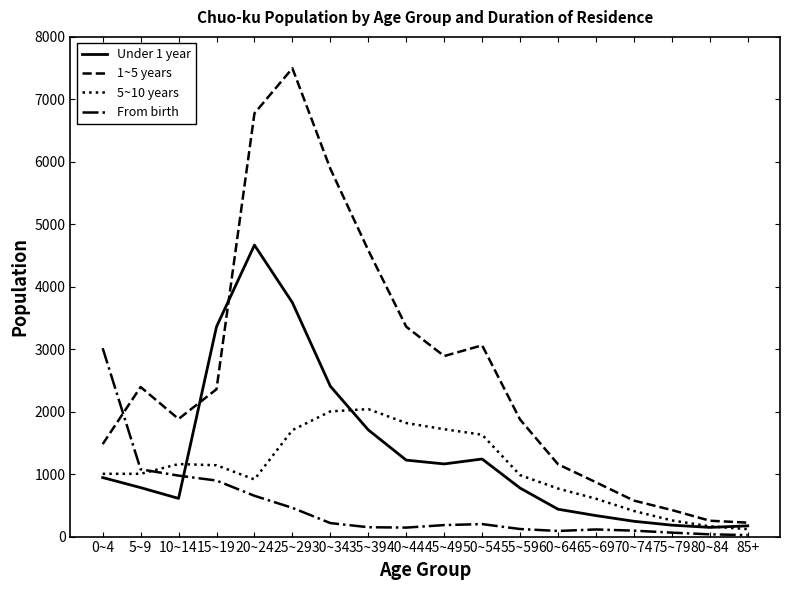

Which category has the highest value in the 1~5 years series?

25~29